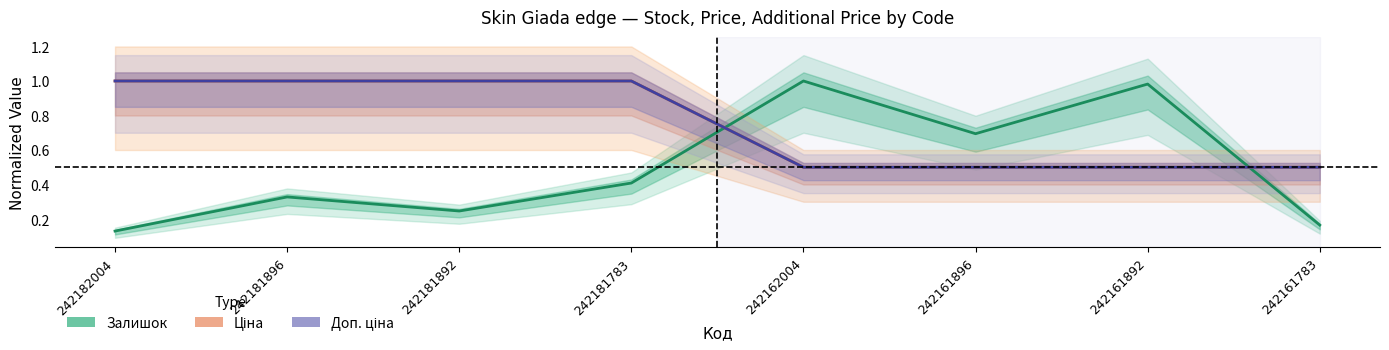

What is the greatest value displayed?

1.0